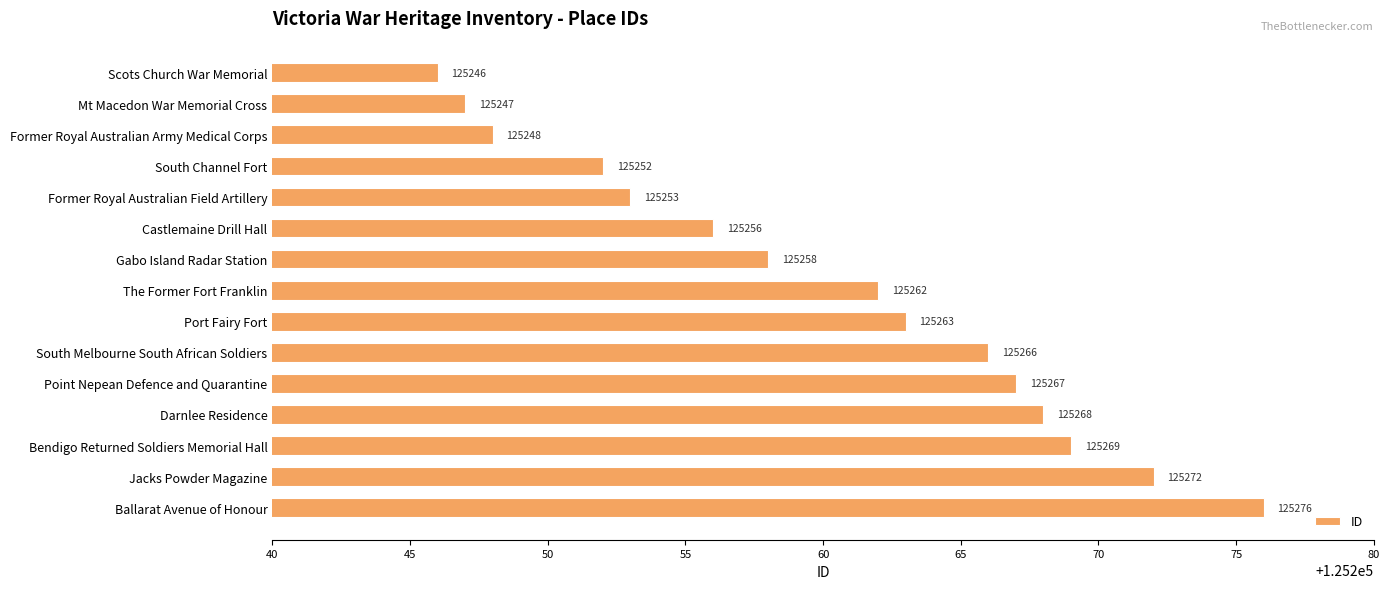

What is the minimum value shown in the chart?

125246